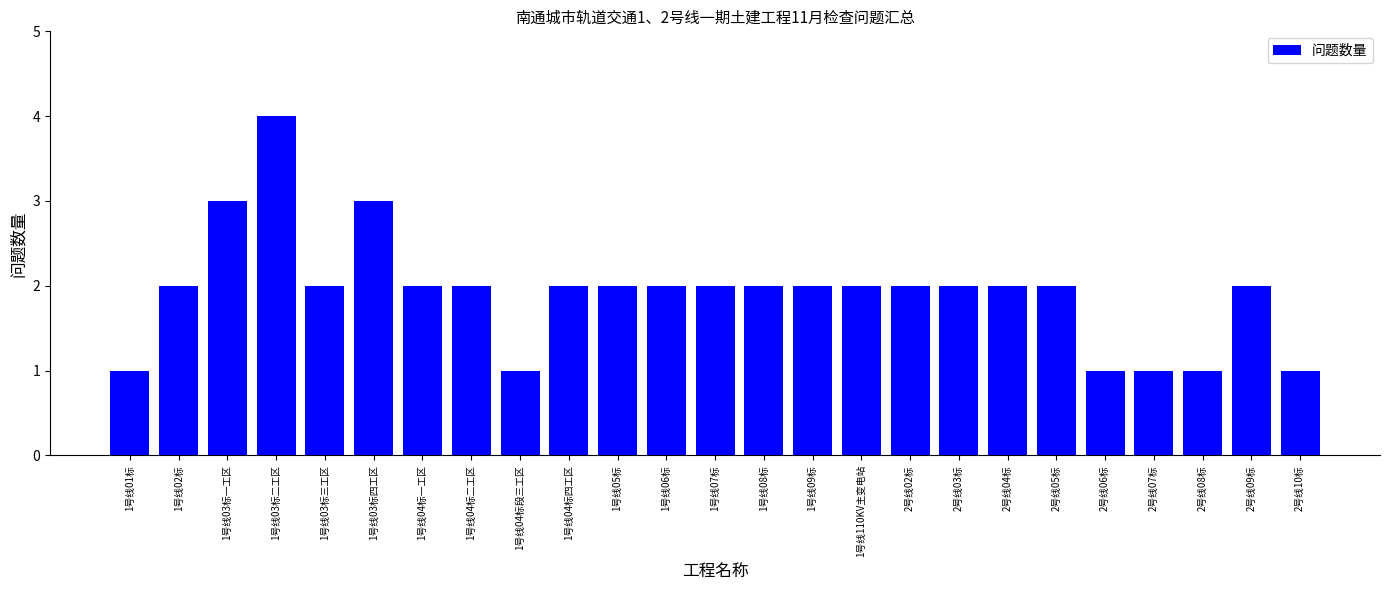

Is it true that the value at 1号线04标段三工区 is 2?

False